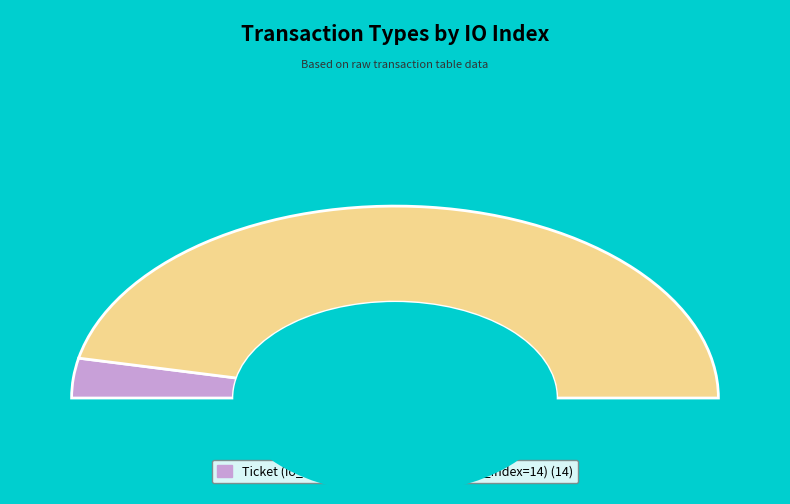

To the nearest percent, what is the average slice percentage?

50%